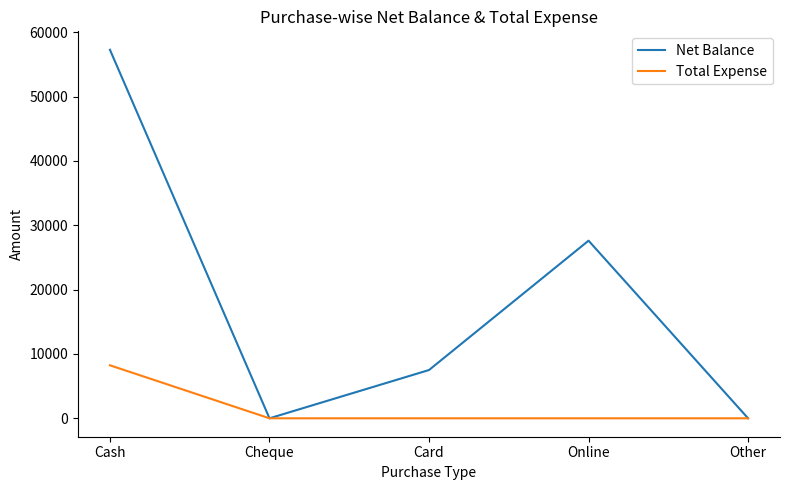

Rank the series at Cash from lowest to highest value.

Total Expense, Net Balance